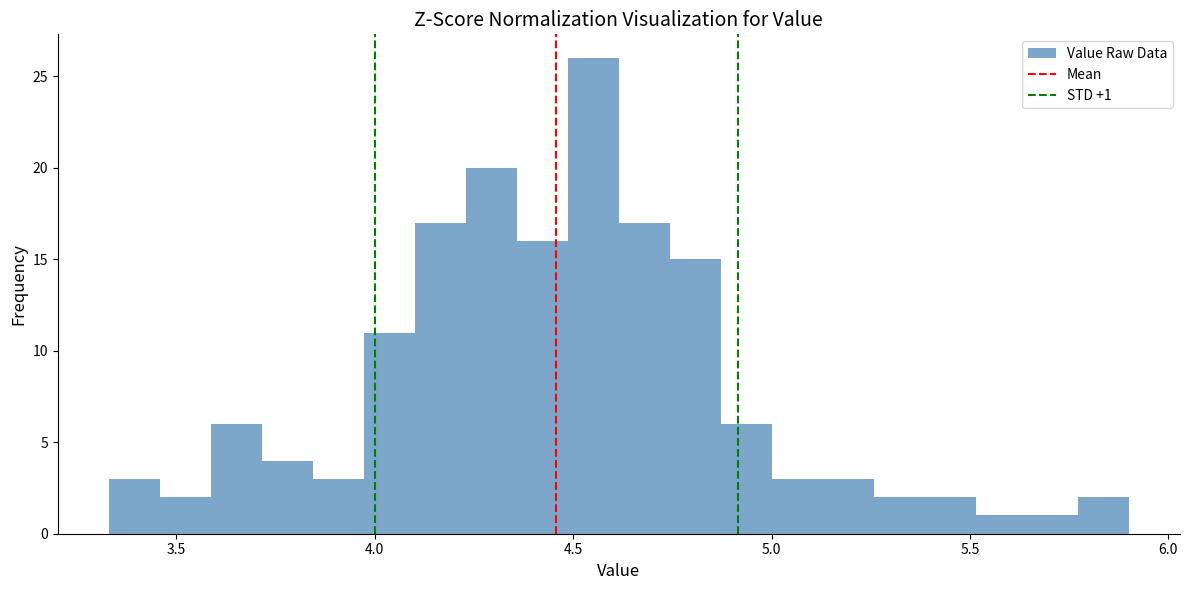

Around what value on the x-axis is the tallest bar? Give the approximate position of its centre, as read against the axis.

4.55